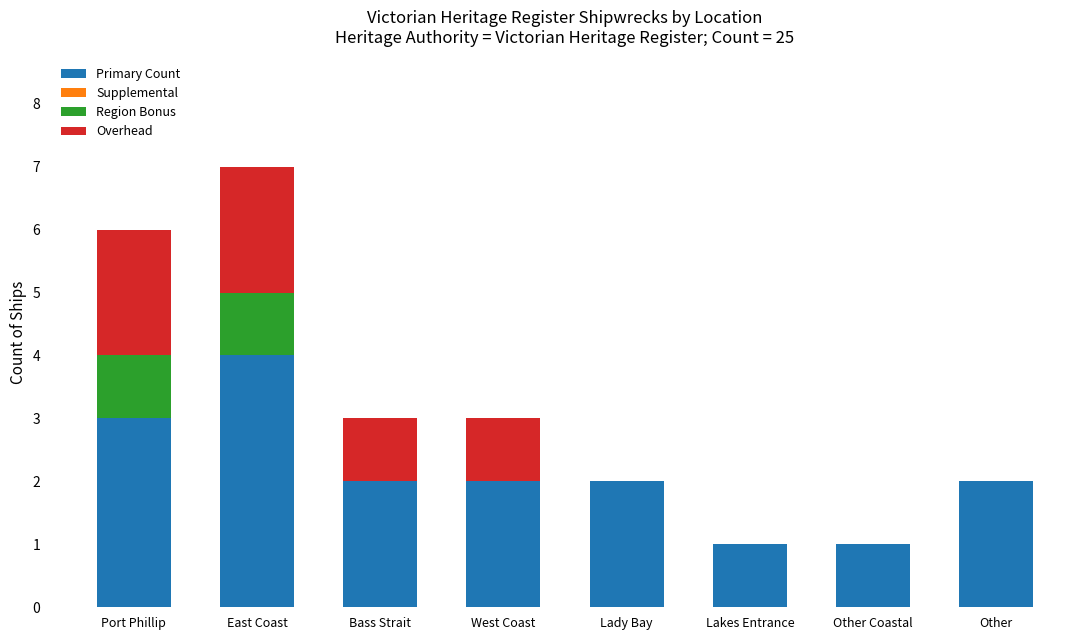

Which category has the highest value in the Primary Count series?

East Coast